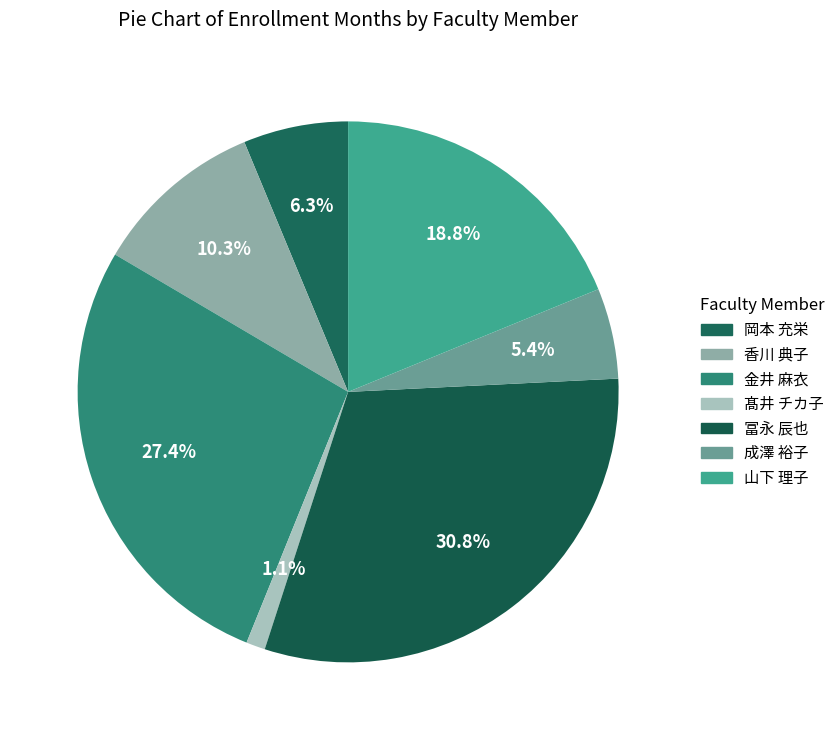

What is the largest slice in the pie chart?

冨永 辰也